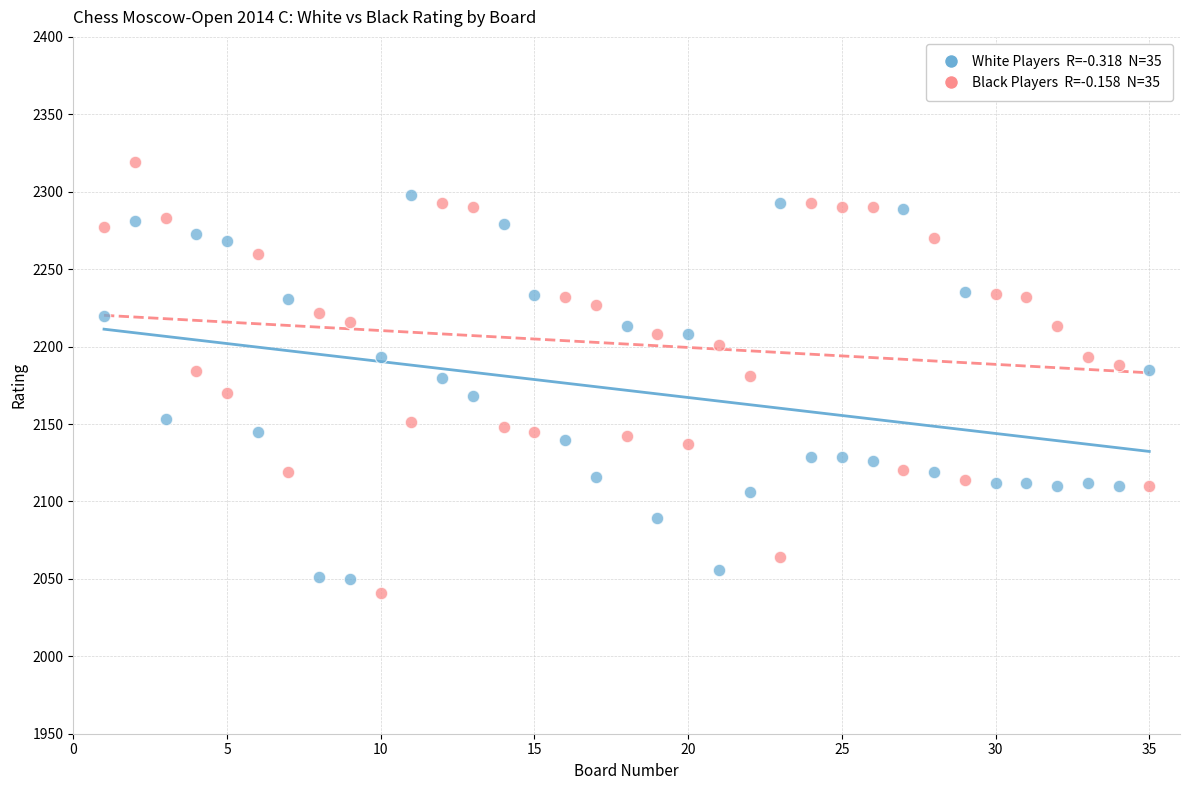

Across all data points, what is the range of X values (max minus min)?

34